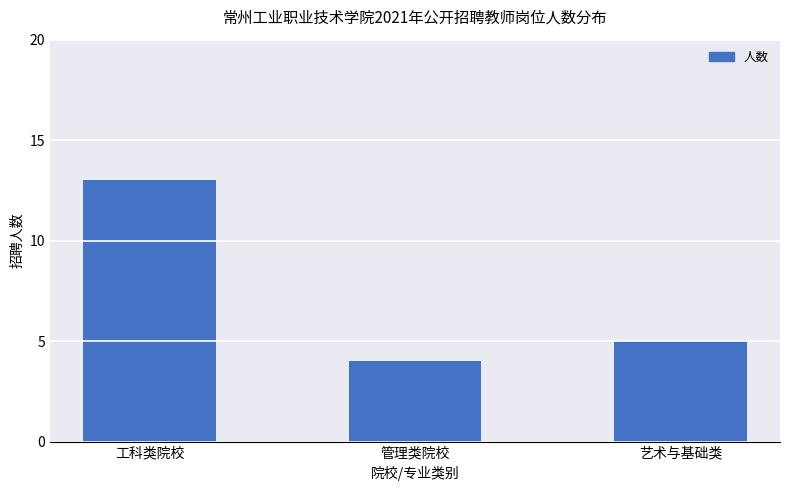

What is the difference between the maximum and second lowest values?

8